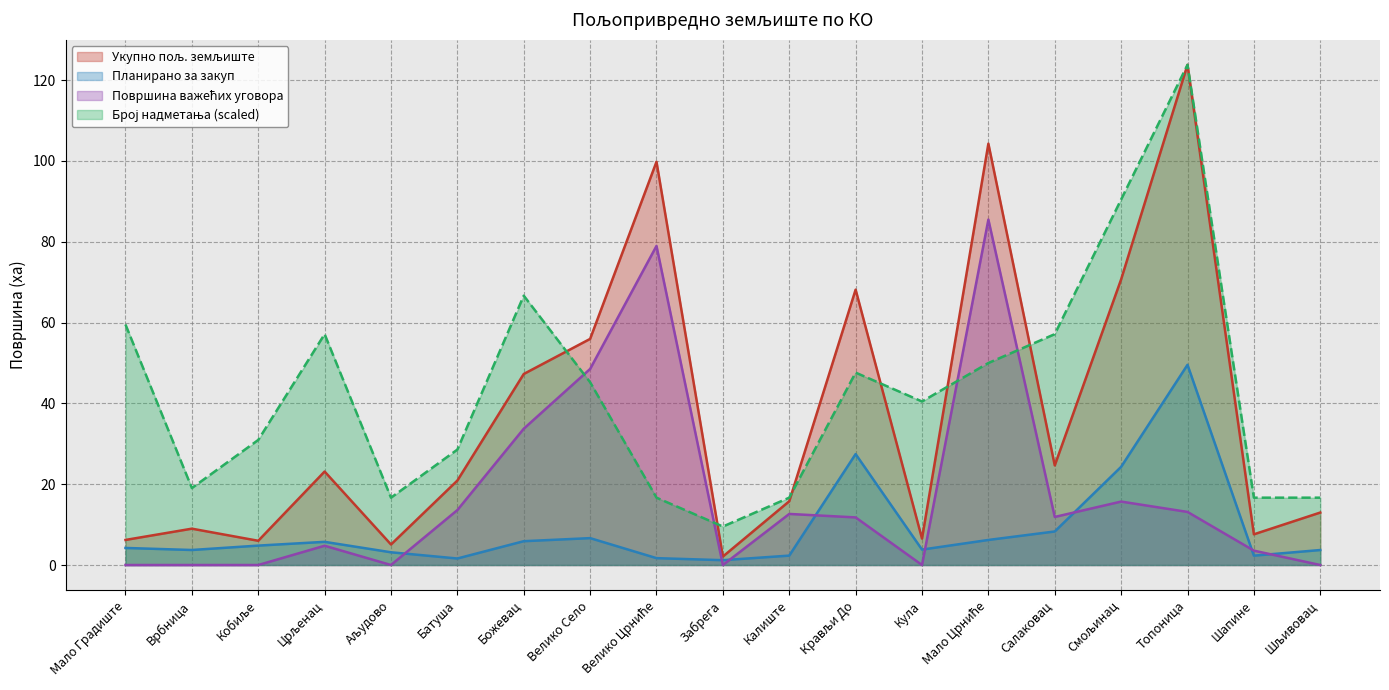

What is the difference between the maximum and minimum values in the Планирано за закуп series?

48.3